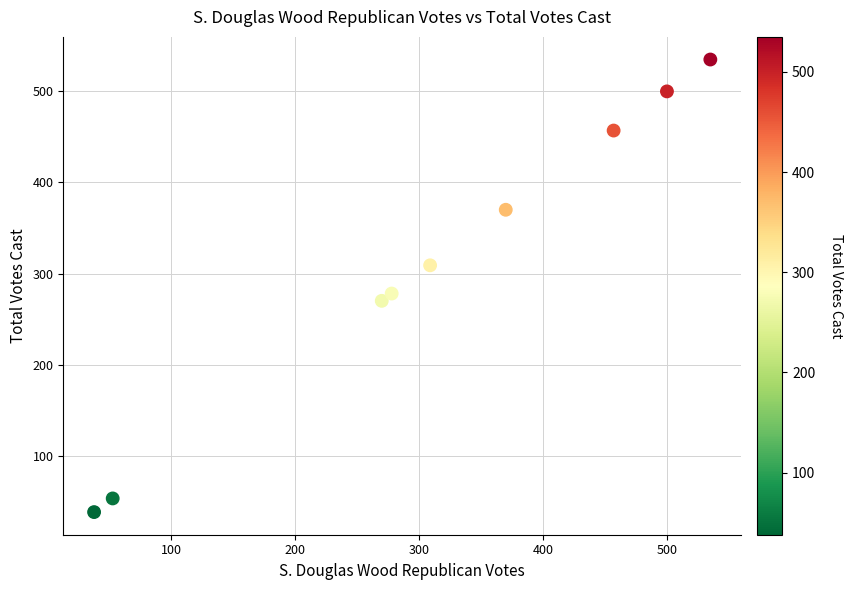

What is the average Y value?

312